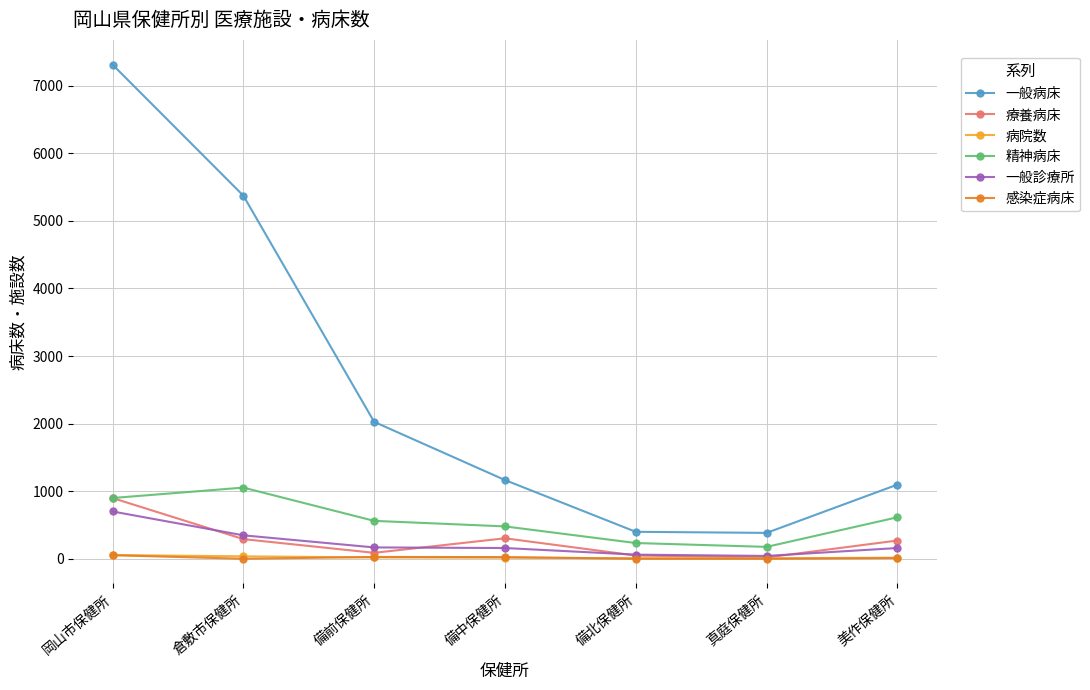

True or false: 一般診療所 has a value of 347 at 倉敷市保健所.

True